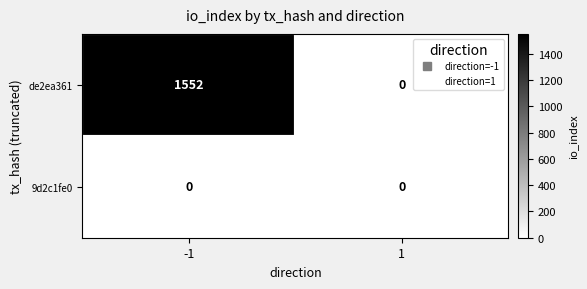

At how many categories does at least one series exceed 260?

1